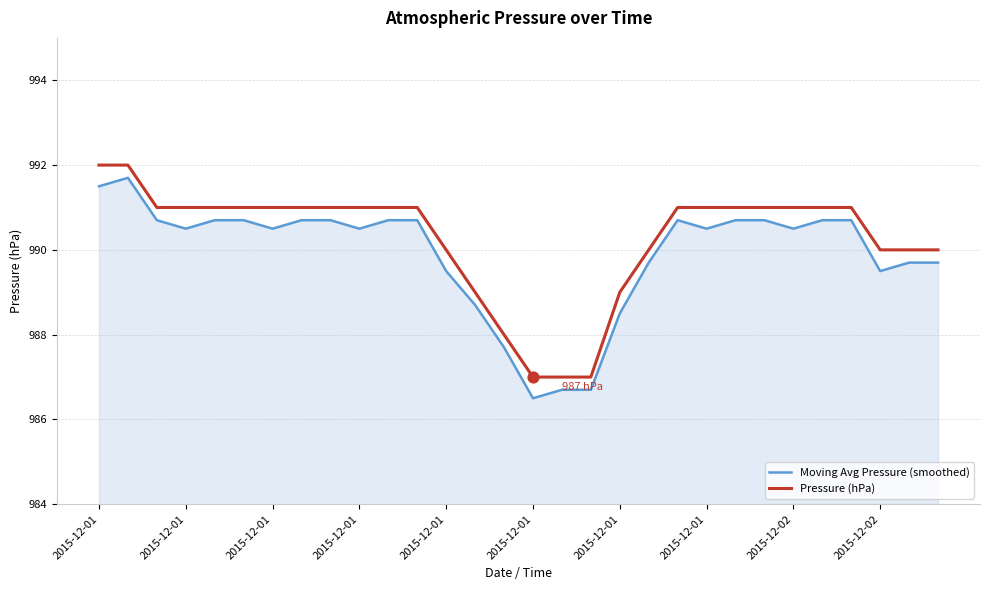

What are all the series names shown in the legend?

Moving Avg Pressure (smoothed), Pressure (hPa)